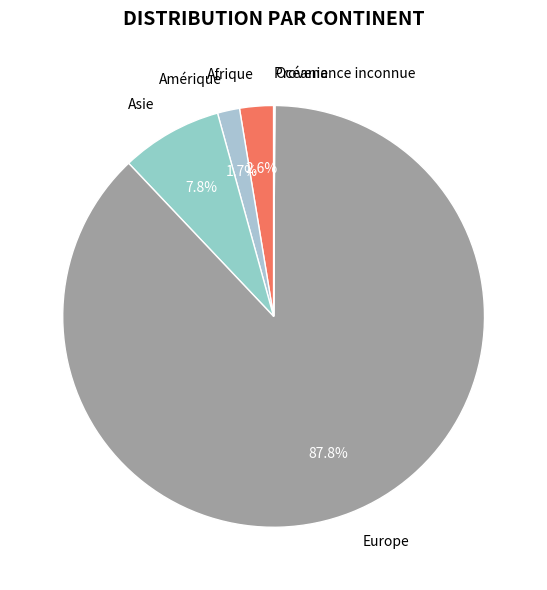

True or false: Asie accounts for 1% of the total.

False